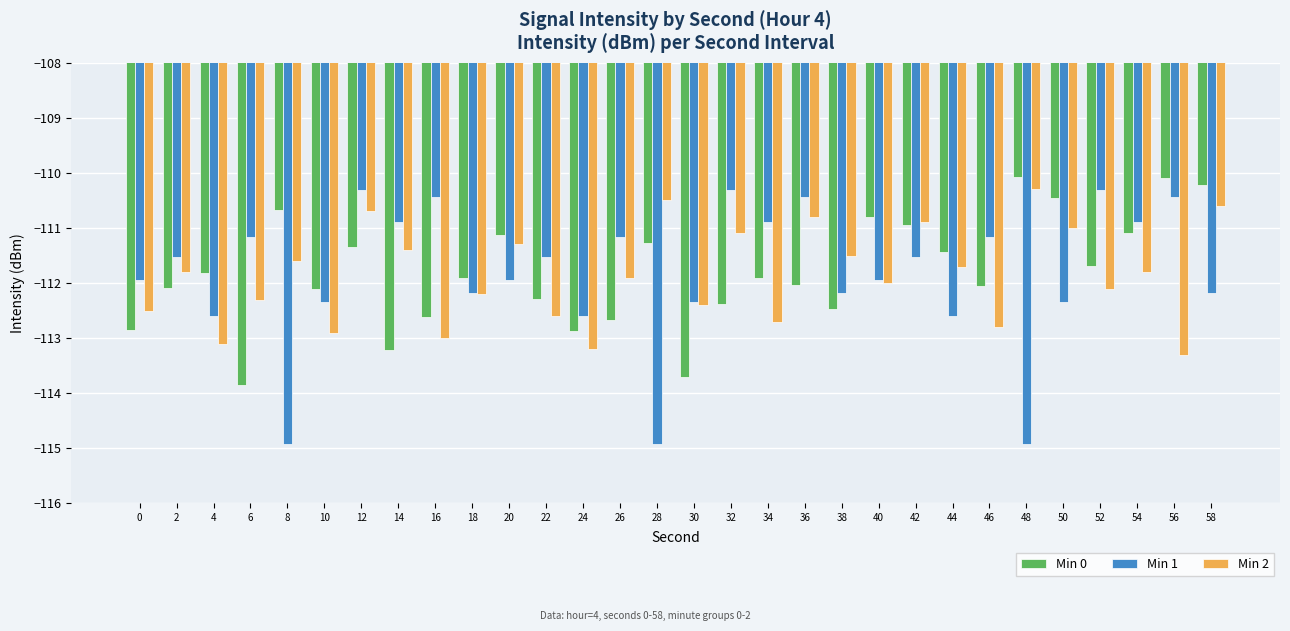

Are the bars horizontal?

No